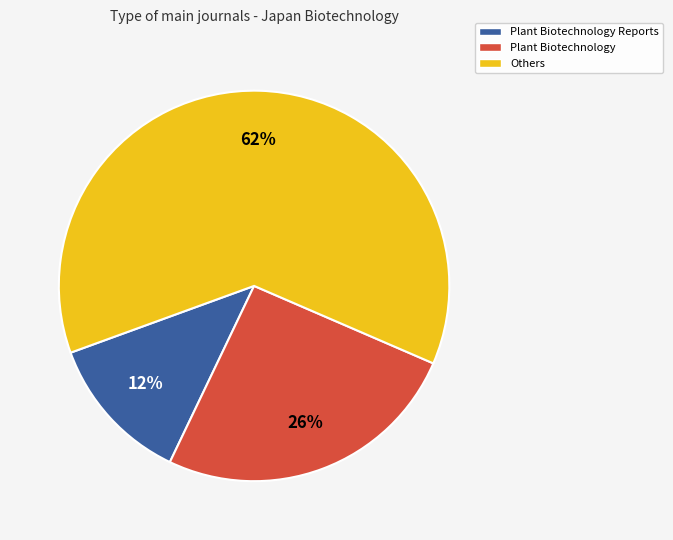

To the nearest percent, what is the average slice percentage?

33%